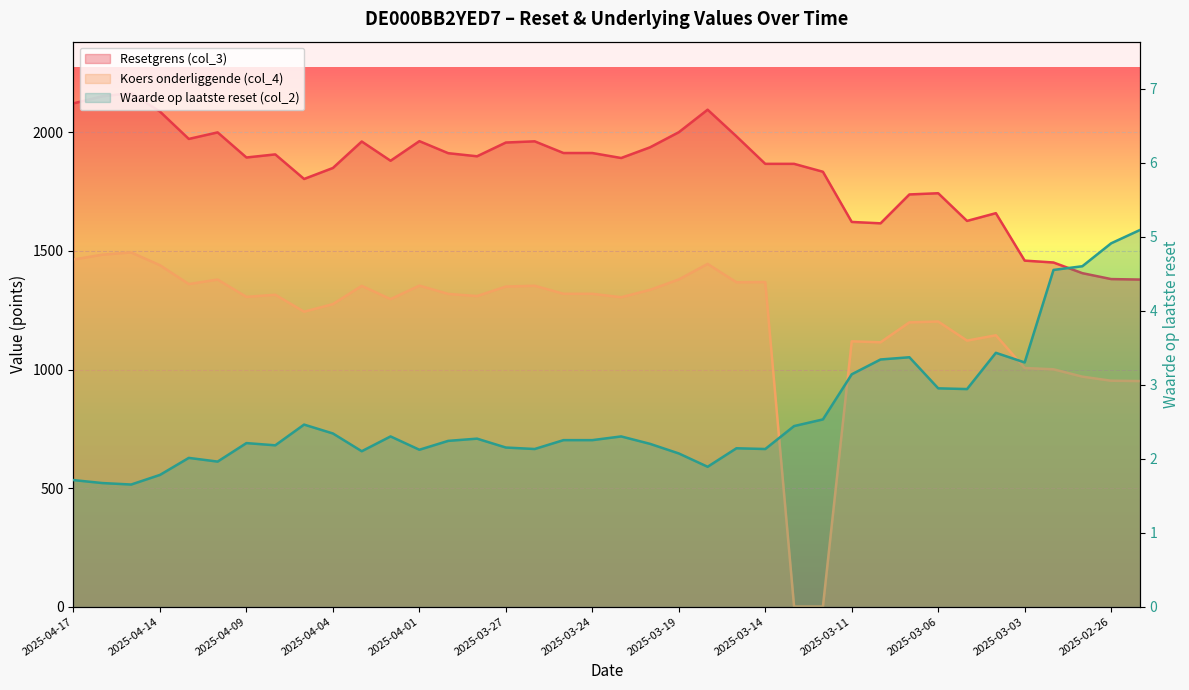

List the series in order of their peak value, highest first.

Resetgrens (col_3), Koers onderliggende (col_4), Waarde op laatste reset (col_2)